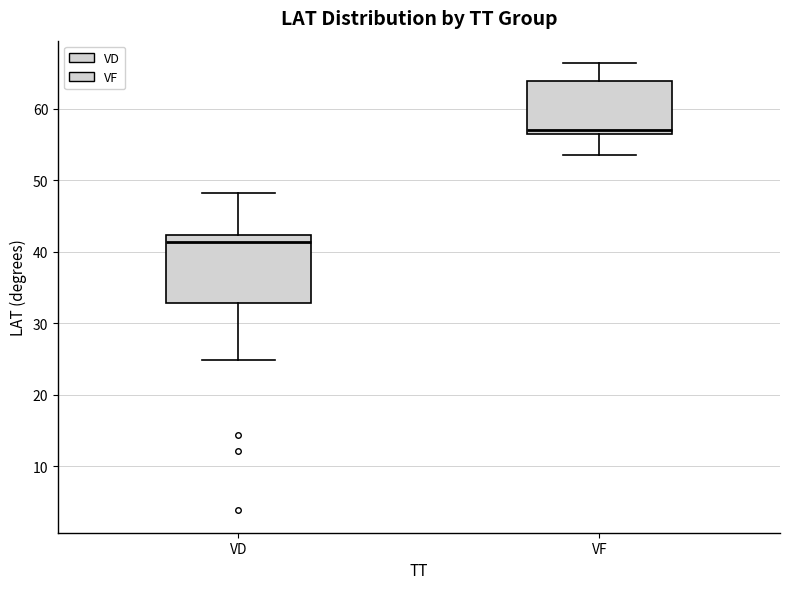

Which box has the lowest median line?

VD